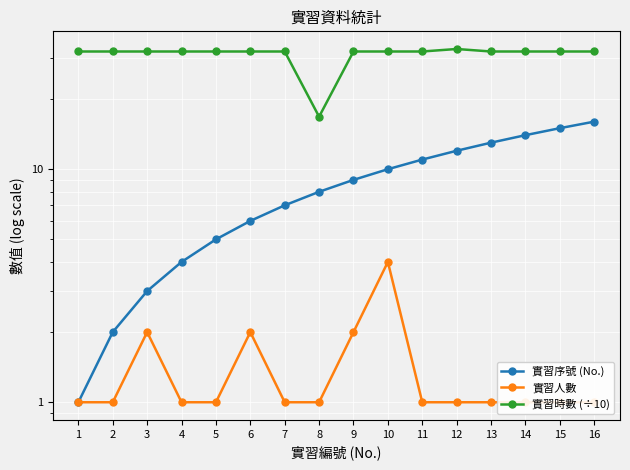

True or false: 實習人數 and 實習時數 (÷10) cross at least once.

False